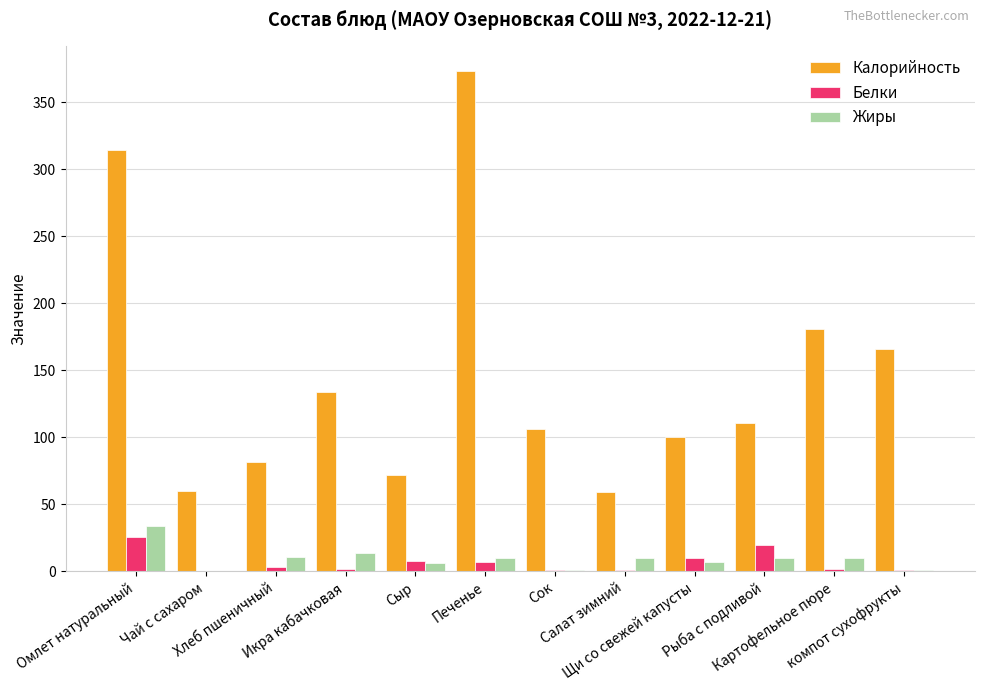

What is the maximum value for Калорийность?

373.0